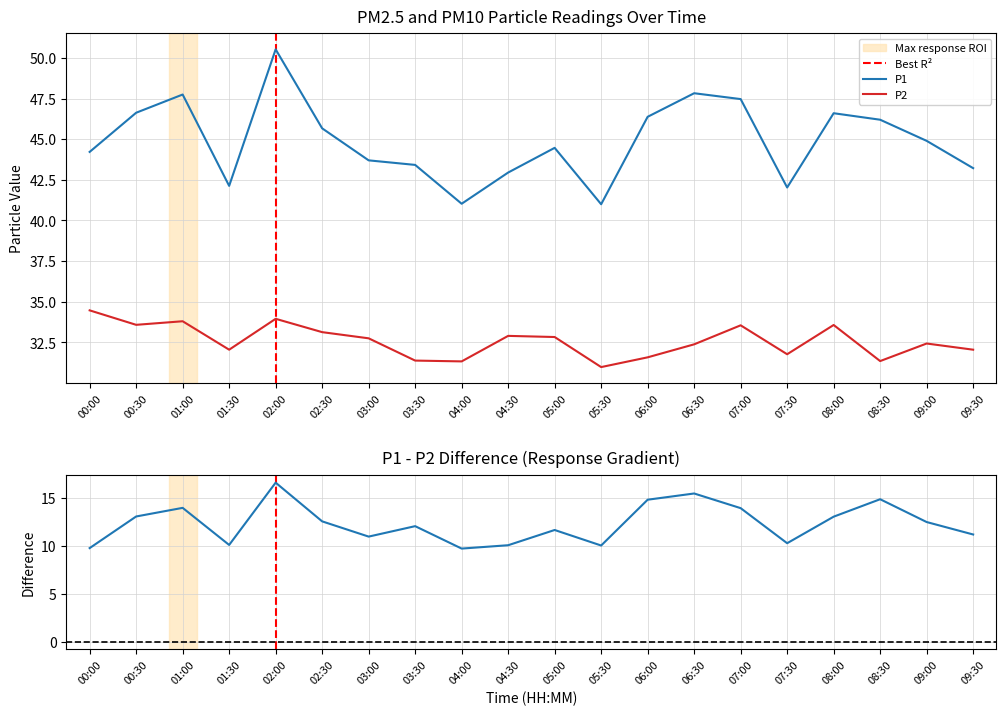

What is the spread (max minus min) of values at 05:30?

10.0